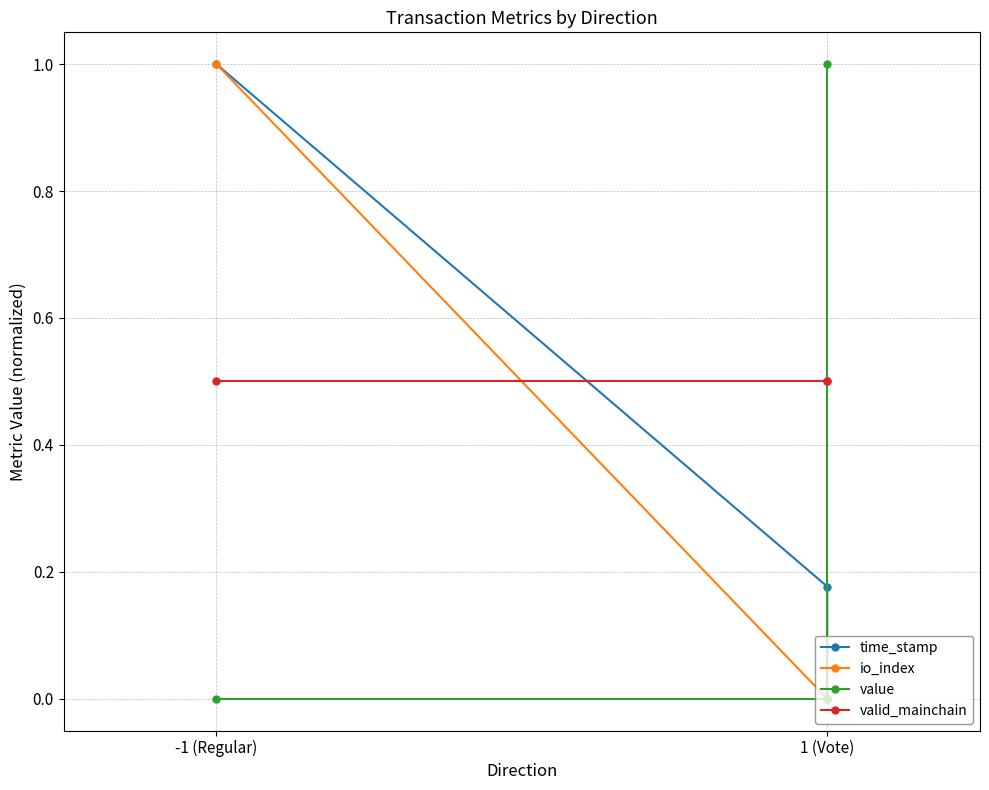

Rank the series at 1 (Vote) from highest to lowest value.

valid_mainchain, time_stamp, io_index, value